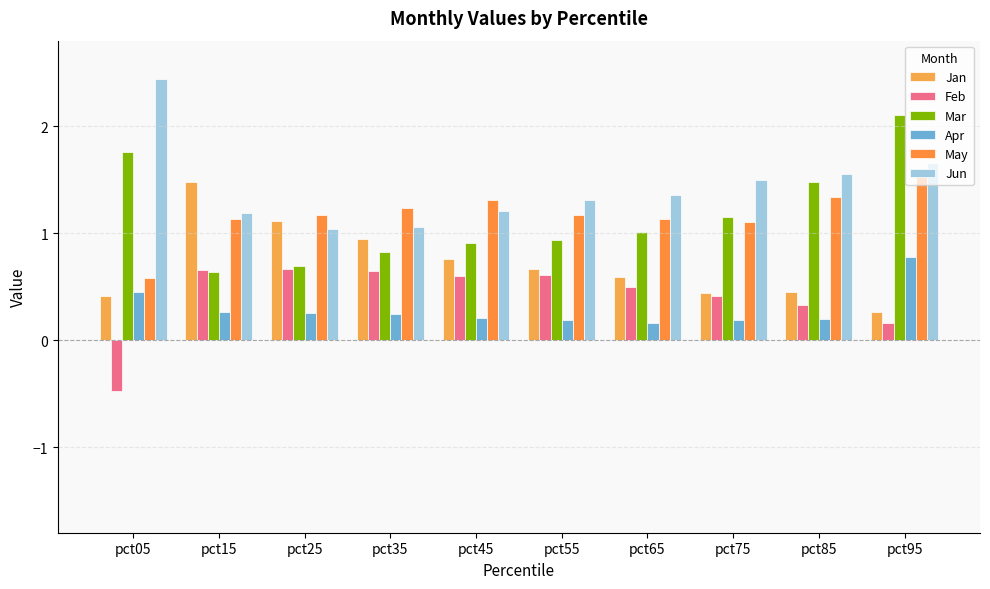

At which category is the sum across all series the highest?

pct95